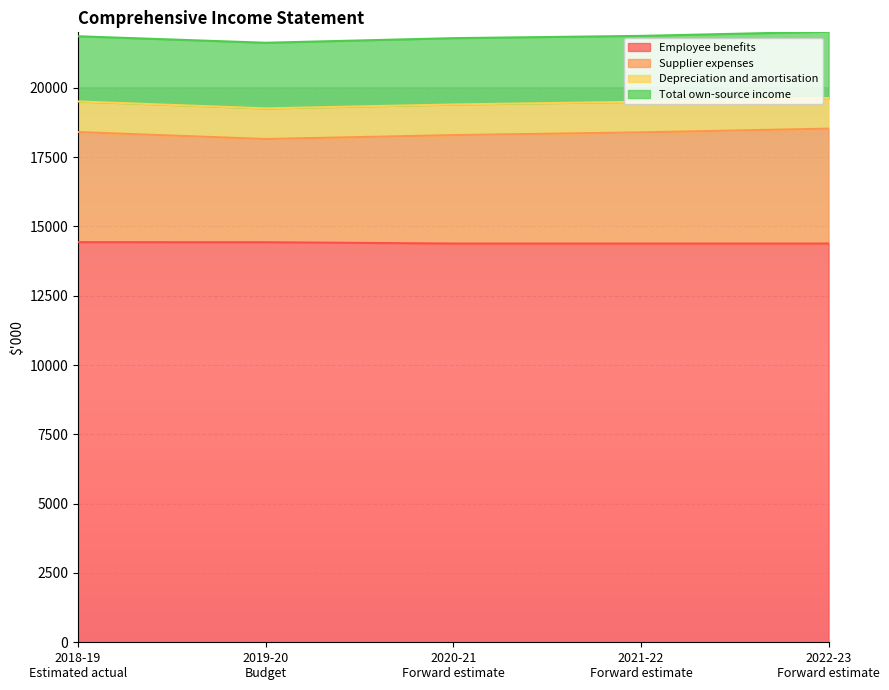

Between 2021-22
Forward estimate and 2018-19
Estimated actual, which is larger?

2018-19
Estimated actual